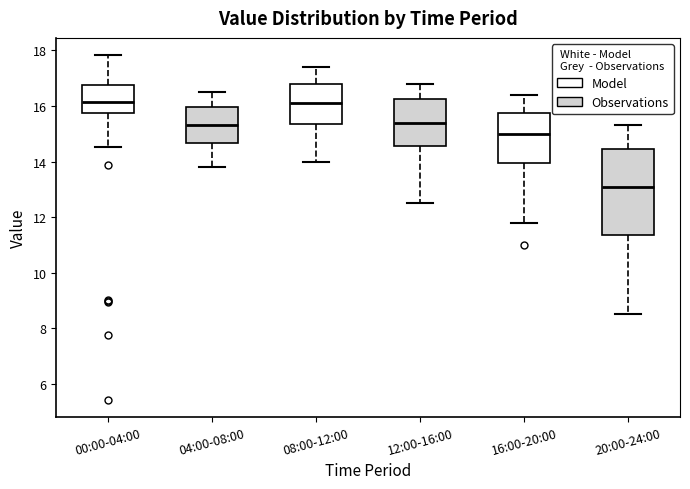

Where is the lower edge of the box for 00:00-04:00 on the y-axis? The values are not printed on the chart, so give them approximately, as read against the axis.

15.8